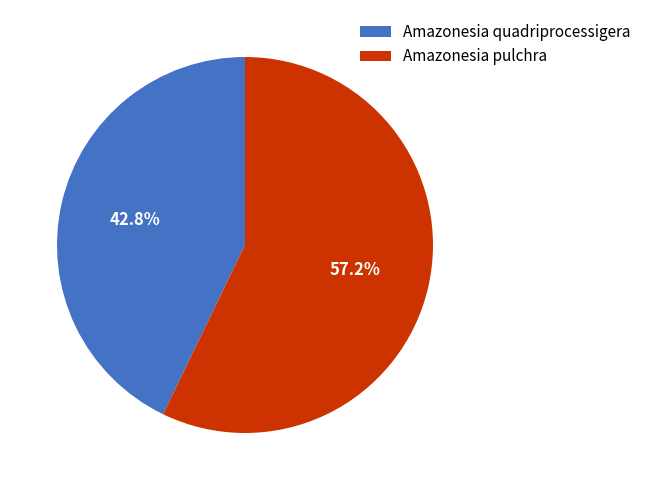

Count the number of slices in the pie.

2